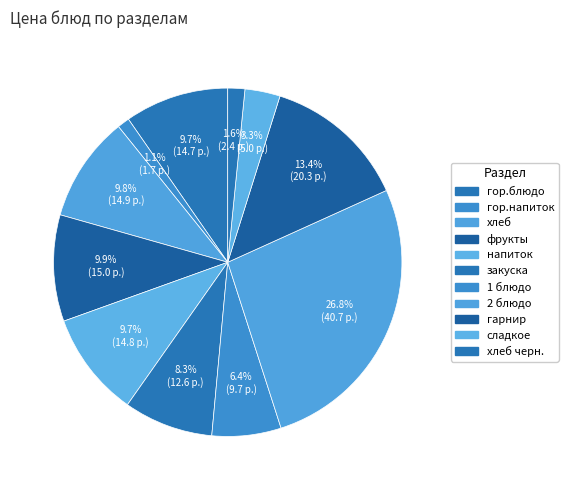

Count the number of slices in the pie.

11